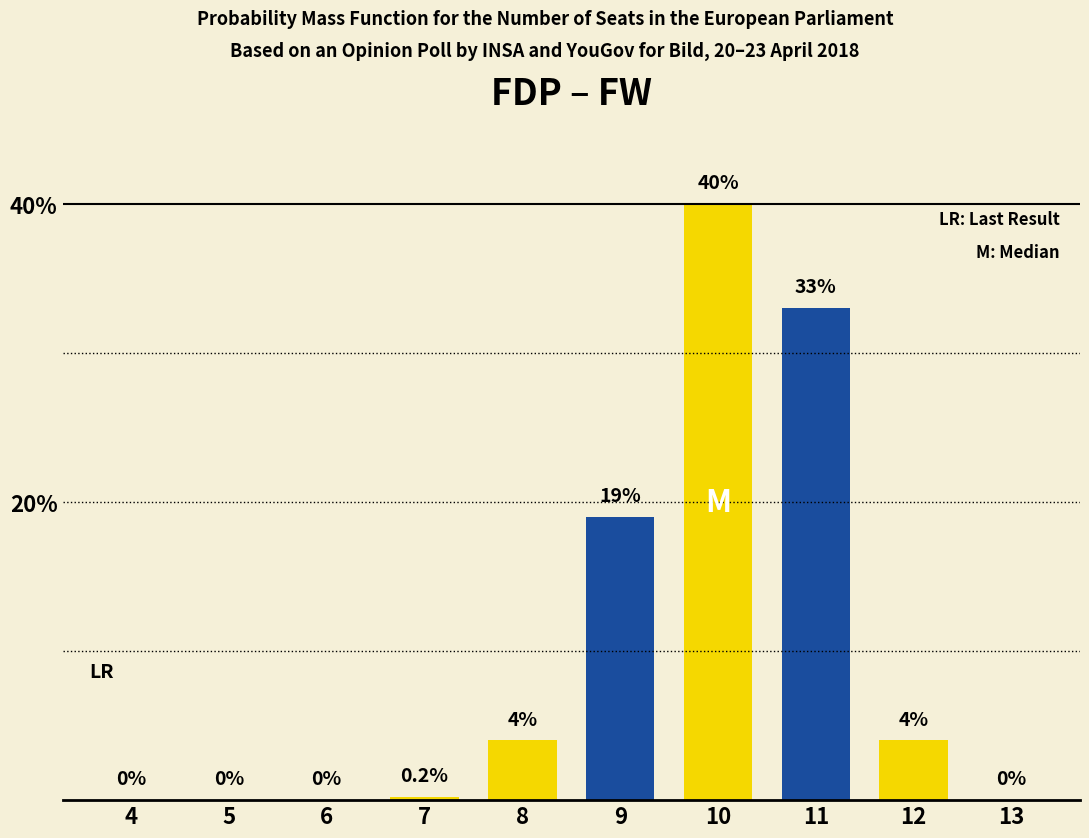

Reading left to right, extract all data points from this chart.

4=0.0	5=0.0	6=0.0	7=0.2	8=4.0	9=19.0	10=40.0	11=33.0	12=4.0	13=0.0